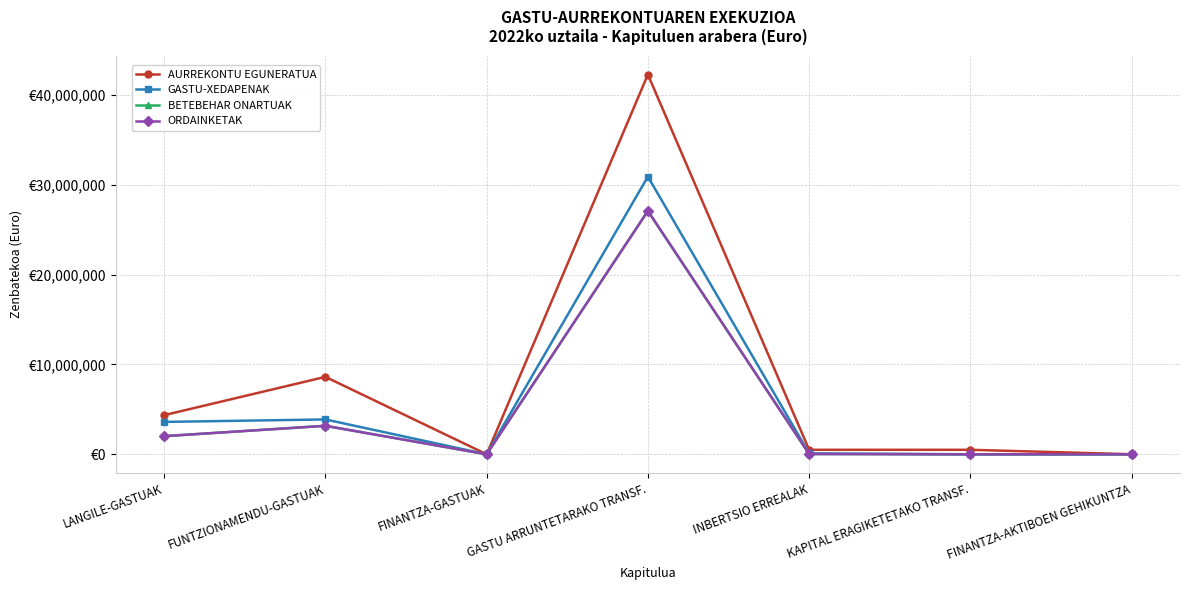

At which category does the chart reach its minimum across all series?

KAPITAL ERAGIKETETAKO TRANSF.